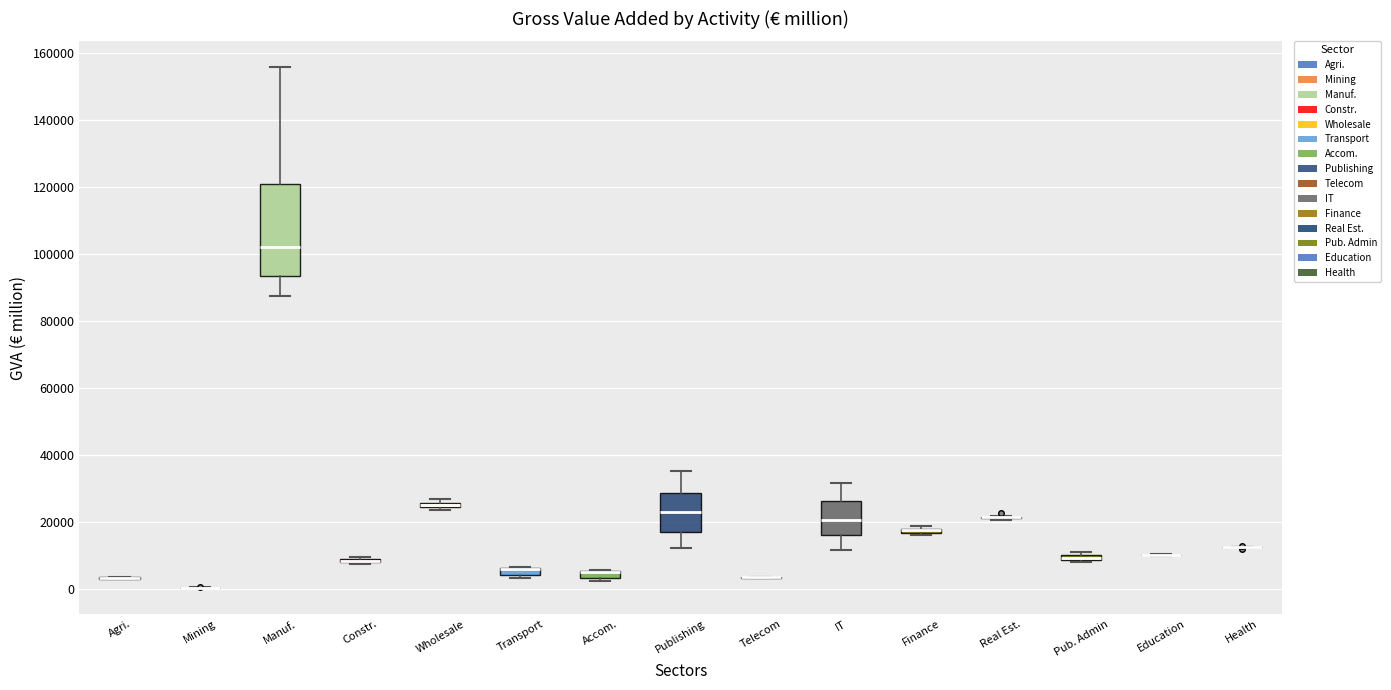

Where does the lower whisker of the box for Publishing end on the y-axis? The values are not printed on the chart, so give them approximately, as read against the axis.

12000